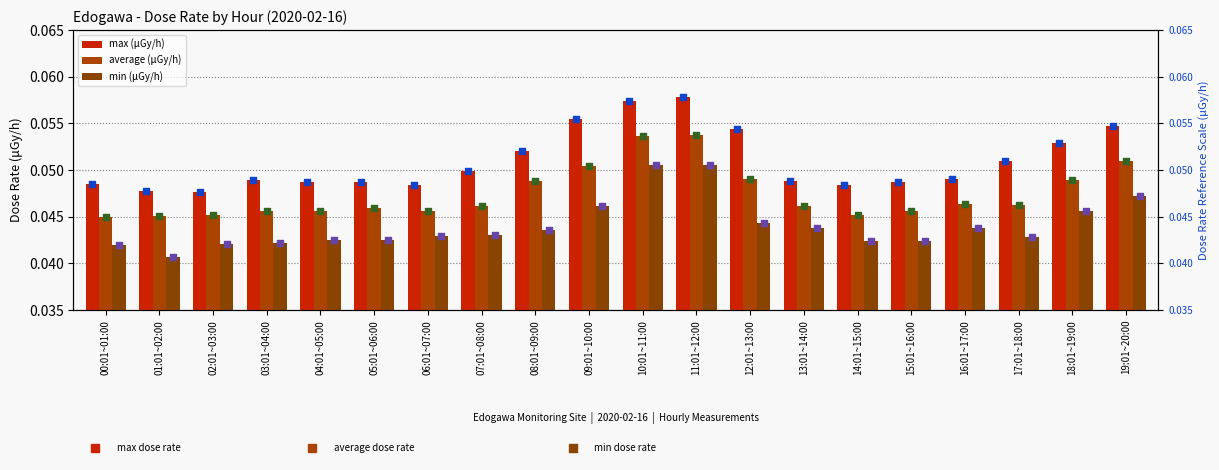

Which series reaches the minimum Y coordinate?

min (μGy/h)